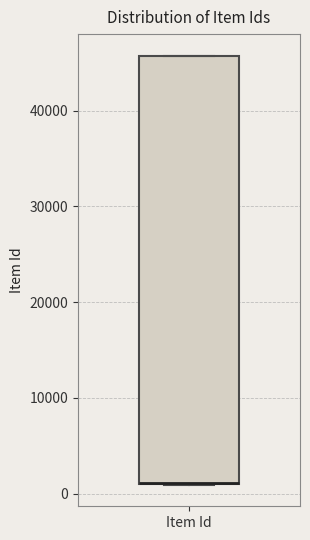

Where is the lower edge of the box for Item Id on the y-axis? The values are not printed on the chart, so give them approximately, as read against the axis.

1000